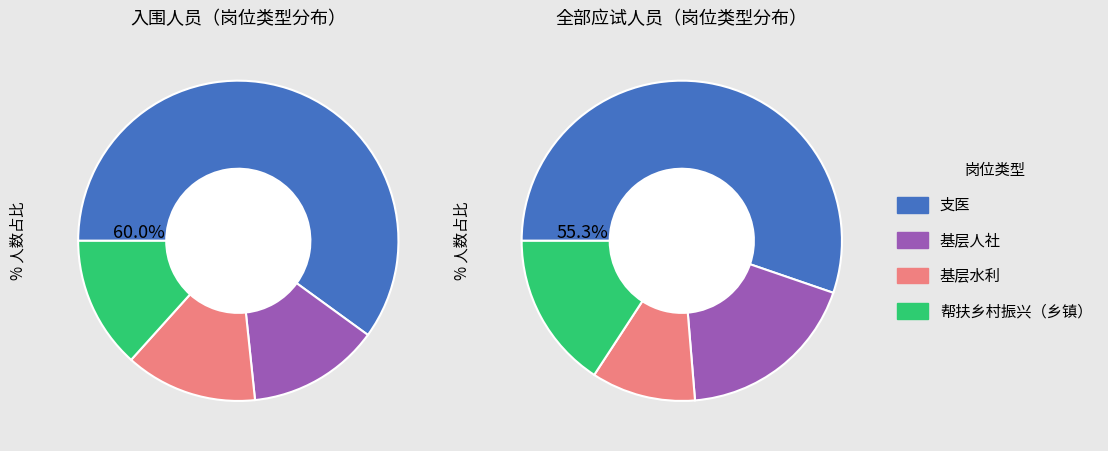

Combined, do 支医 and 帮扶乡村振兴（乡镇） account for over 50%?

Yes